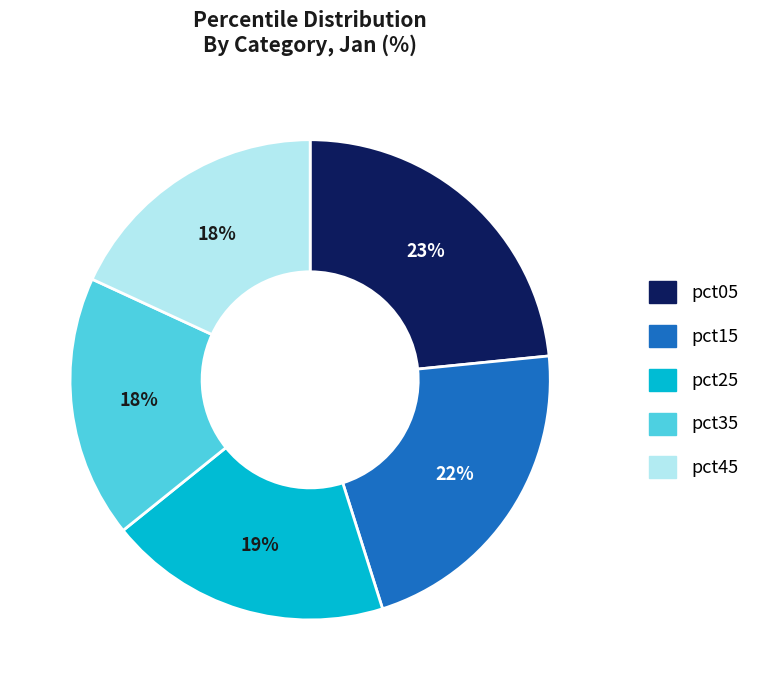

True or false: pct45 accounts for 18% of the total.

True